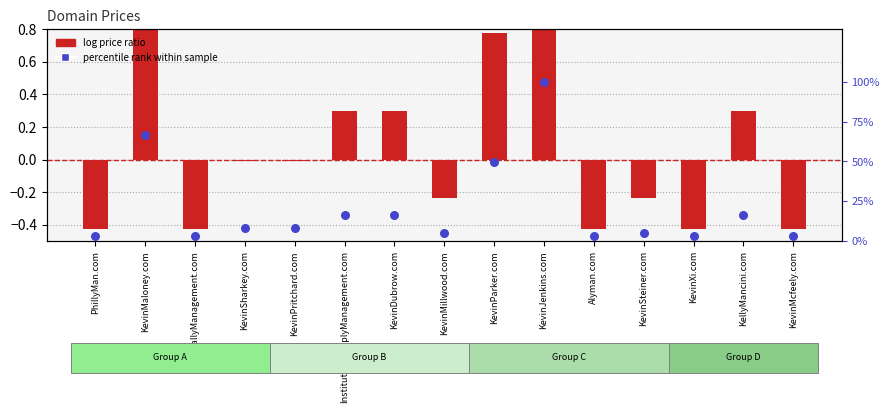

Which series has the largest total across all categories?

percentile rank within sample